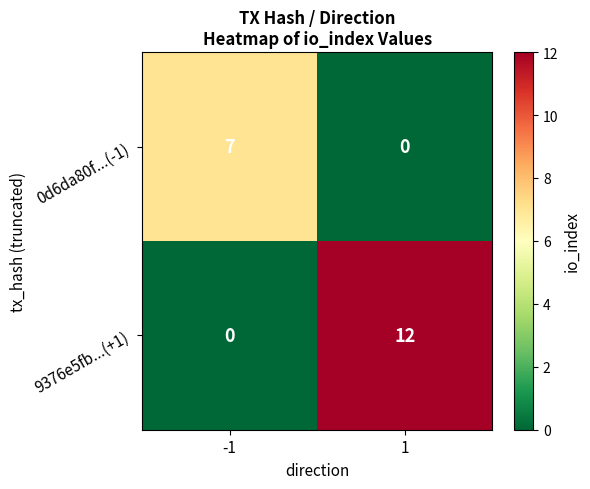

Is the value of 9376e5fb...(+1) at 1 greater than the value of 0d6da80f...(-1) at 1?

Yes